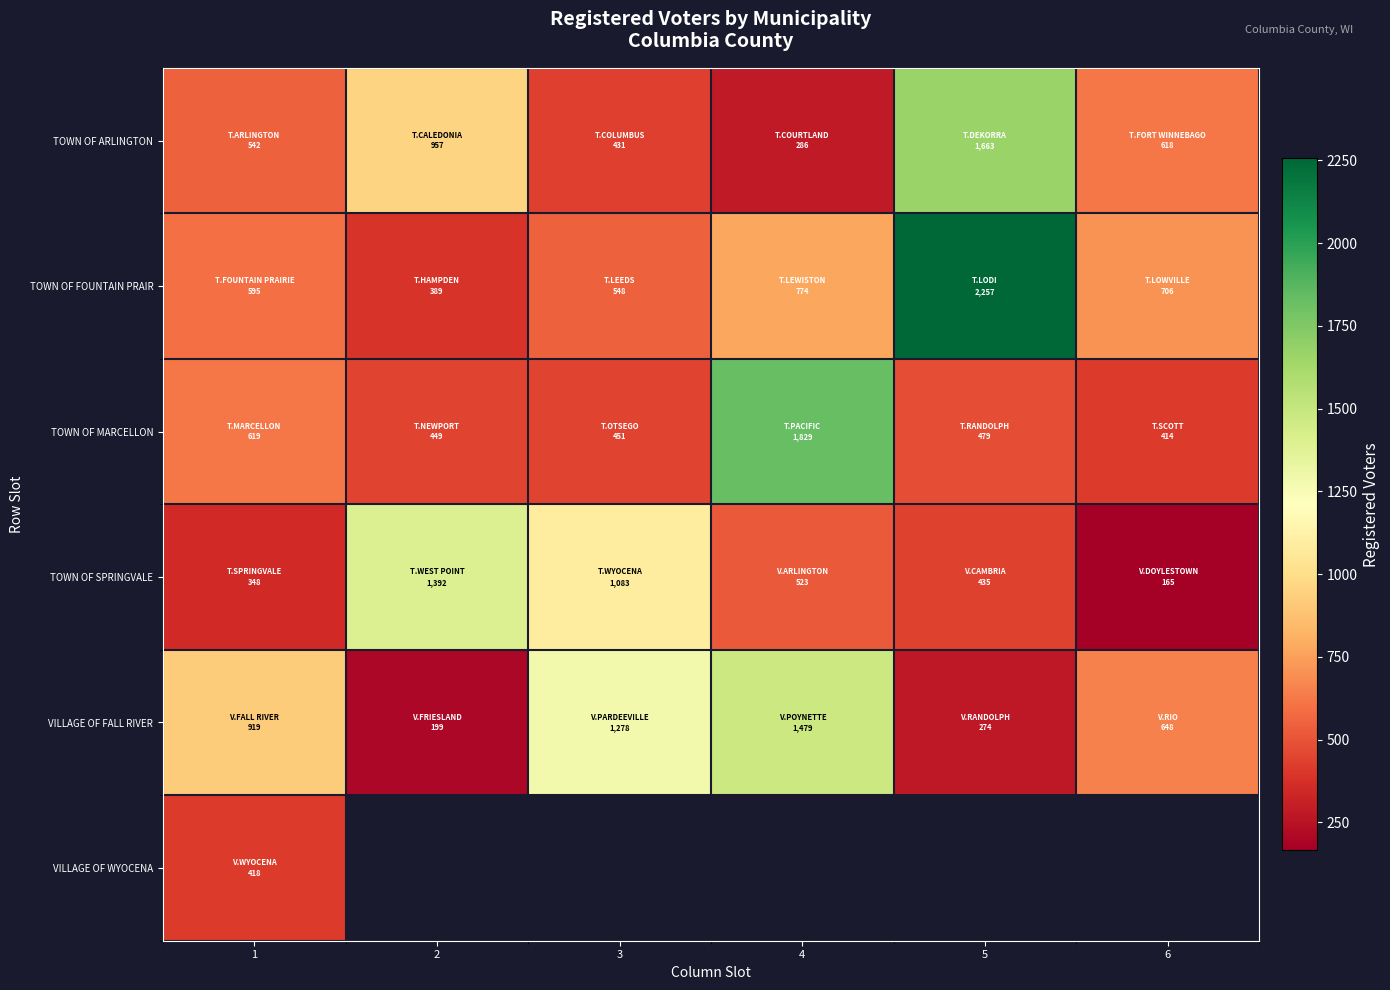

What is the spread (max minus min) of values at 4?

1543.0